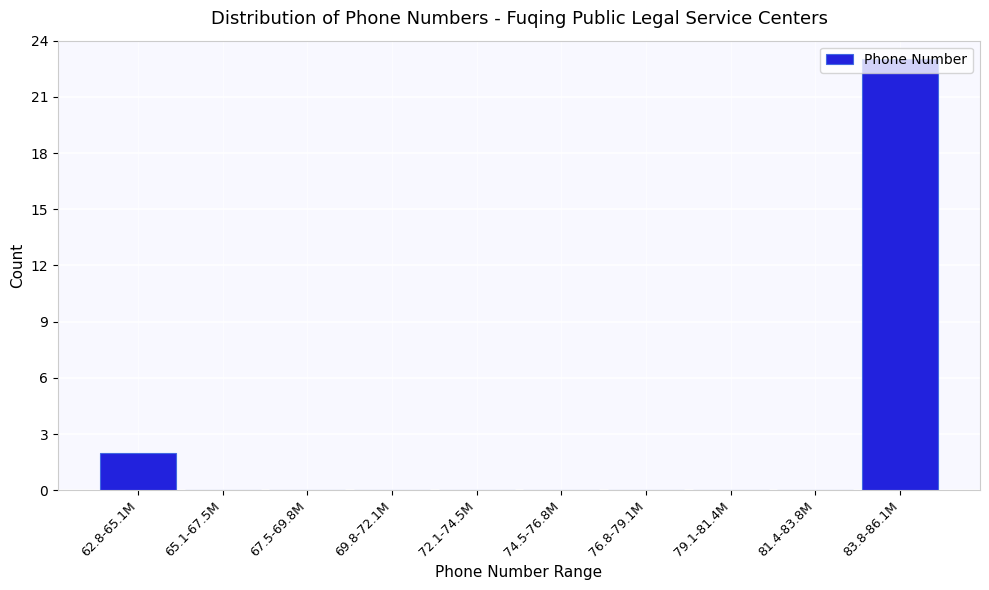

Which category has the highest value across all series?

83.8-86.1M